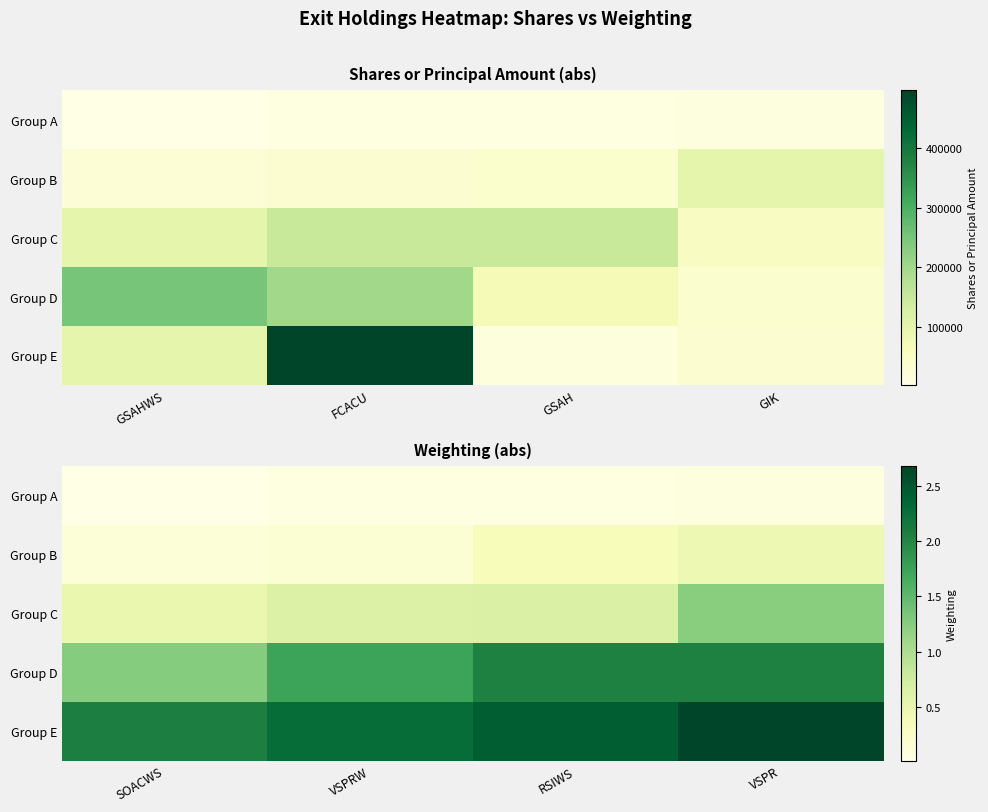

The Group B series shows 0.3 at VSPR. True or false?

False